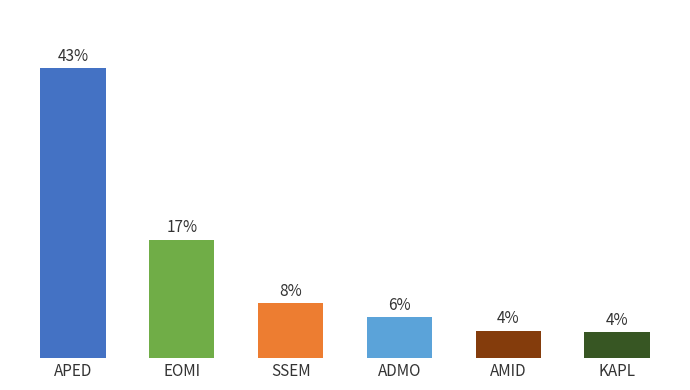

Does the chart contain any negative values?

No